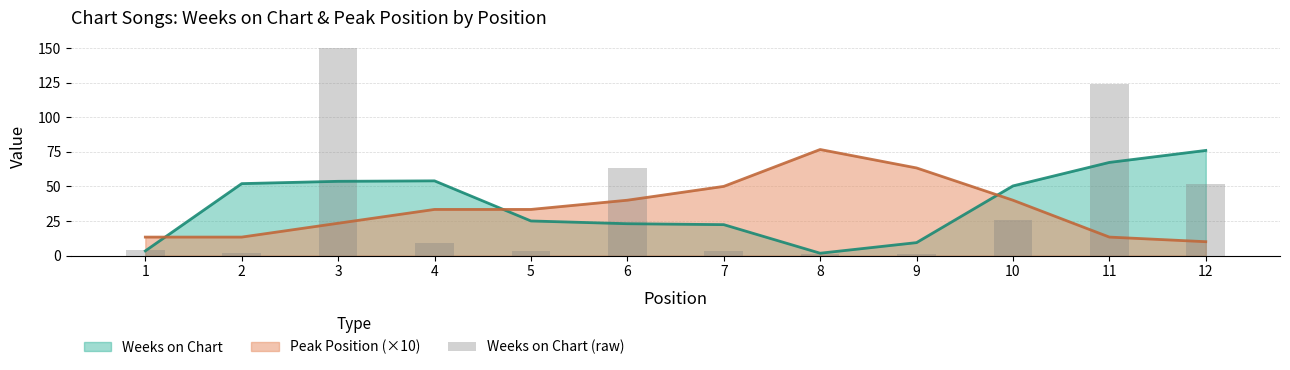

What is the difference between the values at 11 and 3?

26